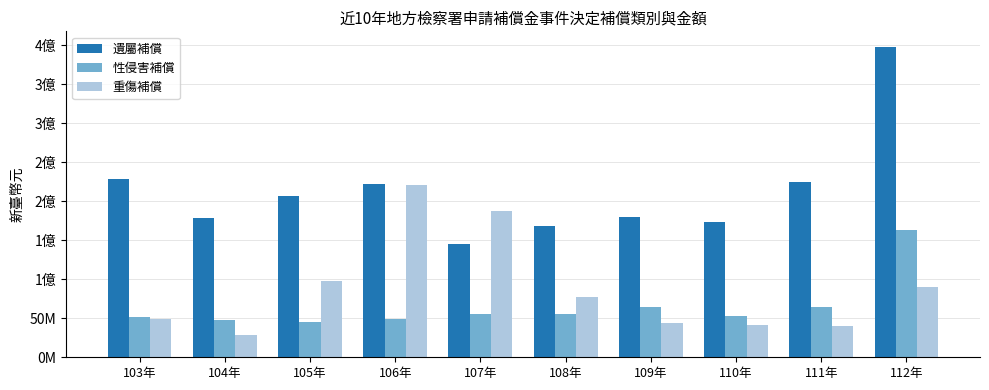

Reading left to right, transcribe all the data shown in this chart.

遺屬補償: 103年=228713868	104年=178560345	105年=206214487	106年=221532177	107年=144929510	108年=167588087	109年=179874311	110年=173234774	111年=224946116	112年=397635178
性侵害補償: 103年=52044605	104年=47498722	105年=45478014	106年=48563500	107年=55630808	108年=55622219	109年=64142911	110年=52598950	111年=63937886	112年=162756930
重傷補償: 103年=48502692	104年=28801094	105年=97754165	106年=221251158	107年=186975633	108年=77382551	109年=44147627	110年=41063606	111年=39718998	112年=90248210